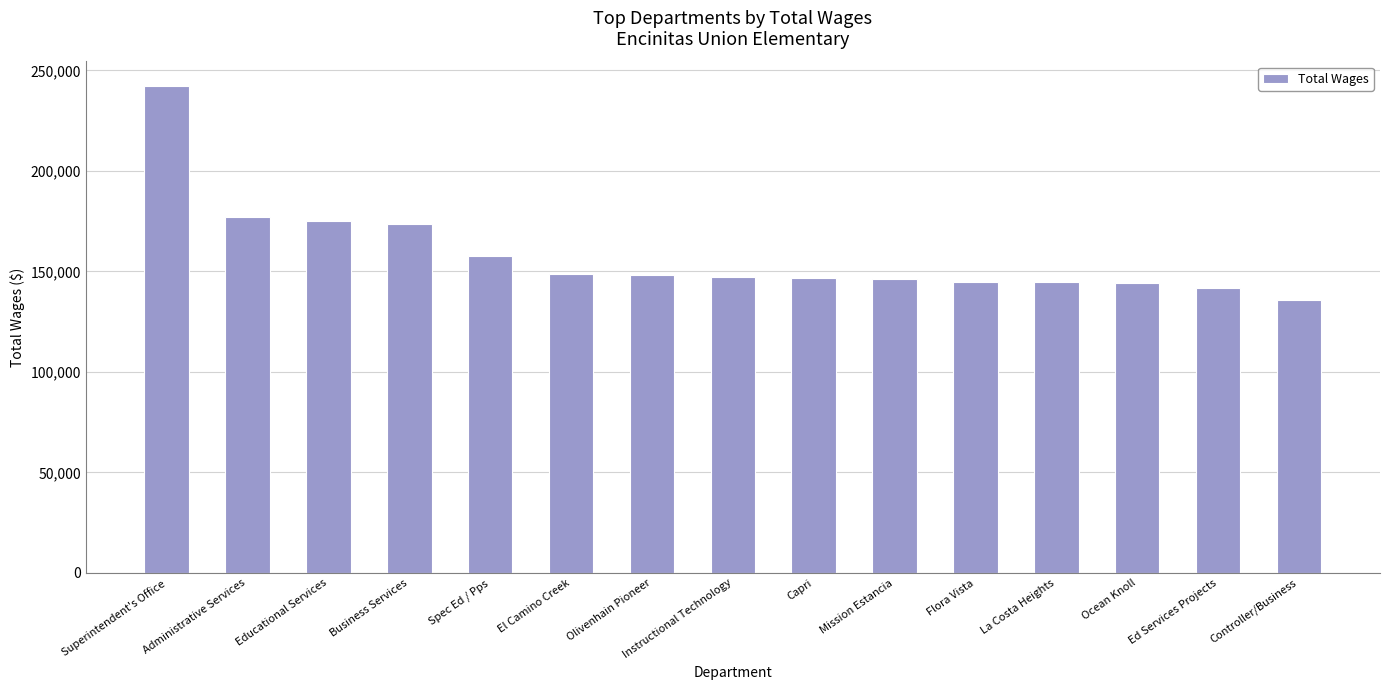

Count the number of categories in the chart.

15